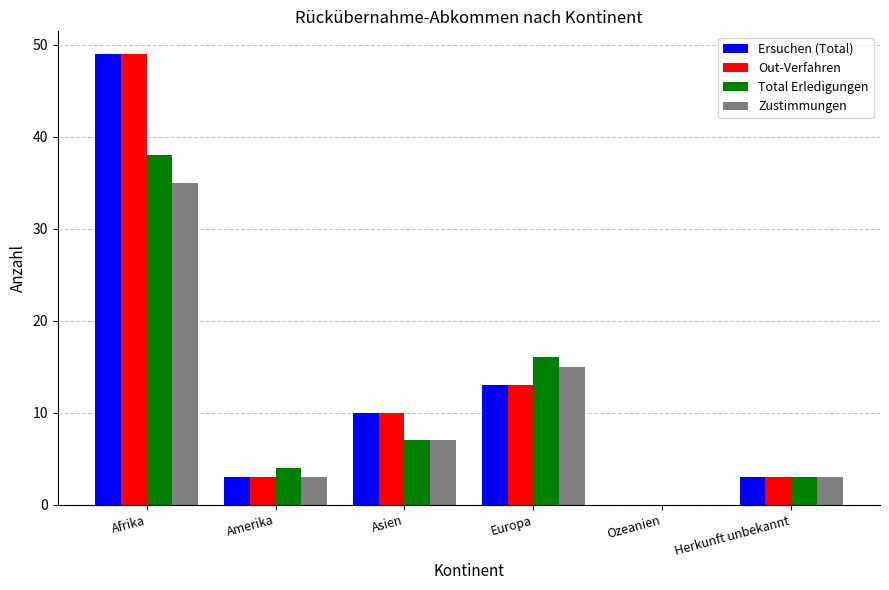

Reading left to right, extract all data points from this chart.

Ersuchen (Total): Afrika=49	Amerika=3	Asien=10	Europa=13	Ozeanien=0	Herkunft unbekannt=3
Out-Verfahren: Afrika=49	Amerika=3	Asien=10	Europa=13	Ozeanien=0	Herkunft unbekannt=3
Total Erledigungen: Afrika=38	Amerika=4	Asien=7	Europa=16	Ozeanien=0	Herkunft unbekannt=3
Zustimmungen: Afrika=35	Amerika=3	Asien=7	Europa=15	Ozeanien=0	Herkunft unbekannt=3